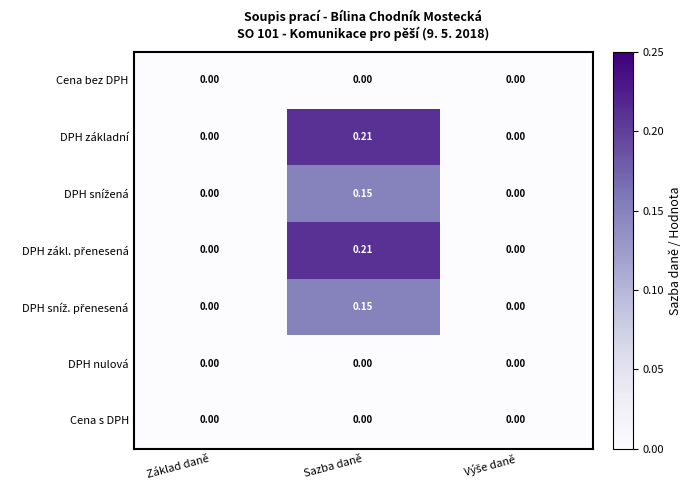

Which category has the highest value across all series?

Sazba daně